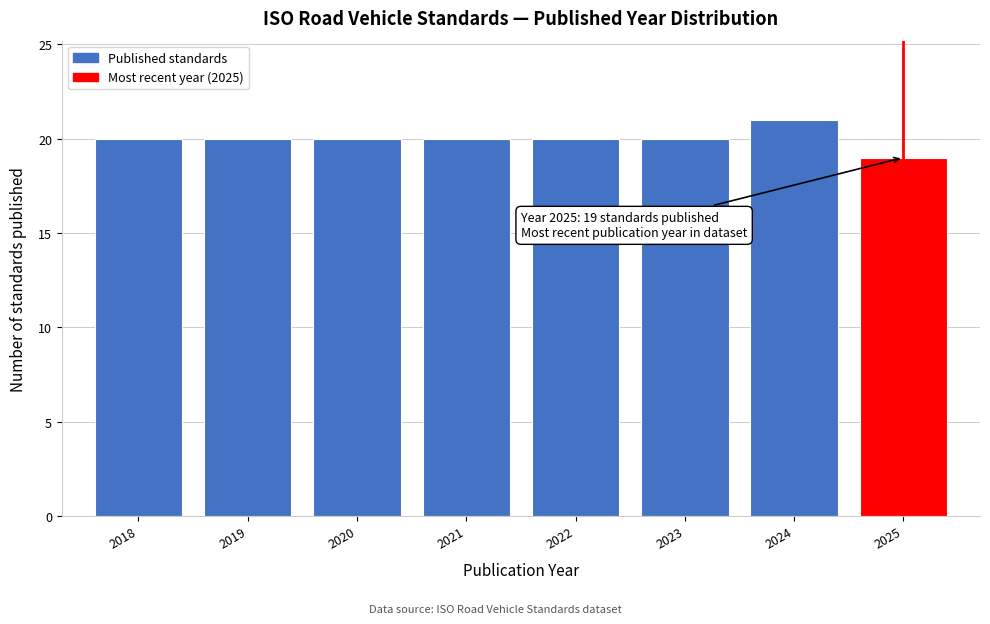

Reading left to right, list all the values displayed in this chart.

20	20	20	20	20	20	21	19